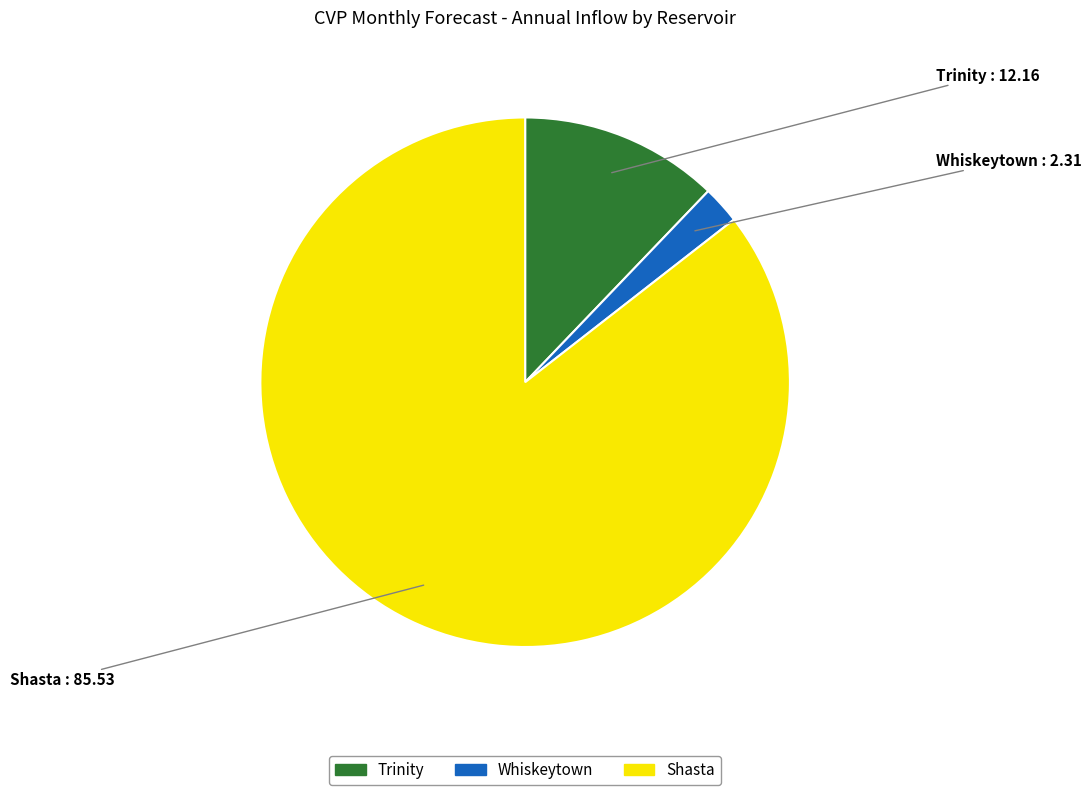

Rank the categories by value from lowest to highest.

Whiskeytown, Trinity, Shasta